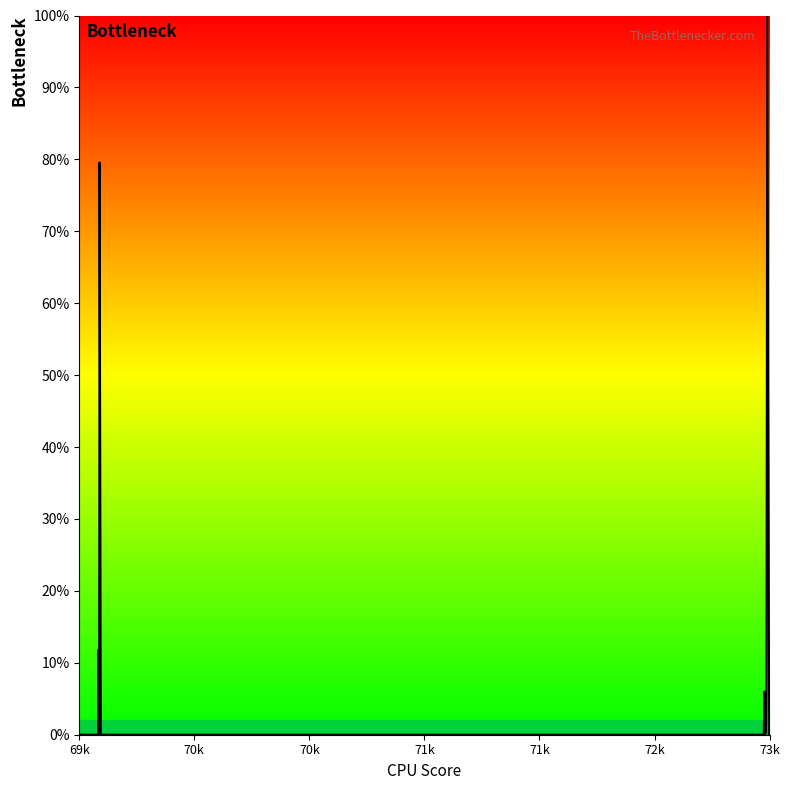

What is the maximum value shown in the chart?

100.0